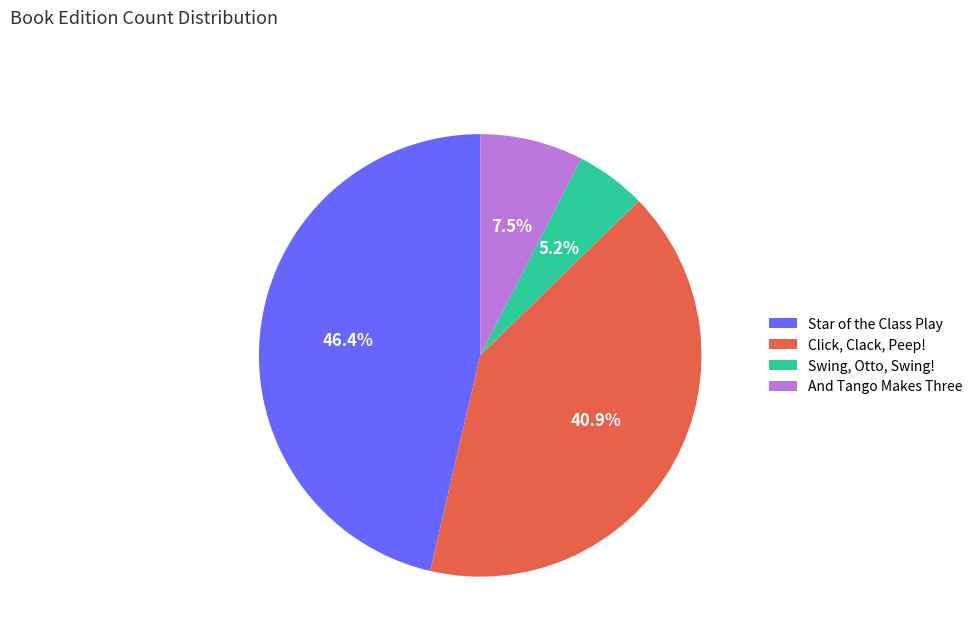

Does Star of the Class Play account for over 50% of the chart?

No